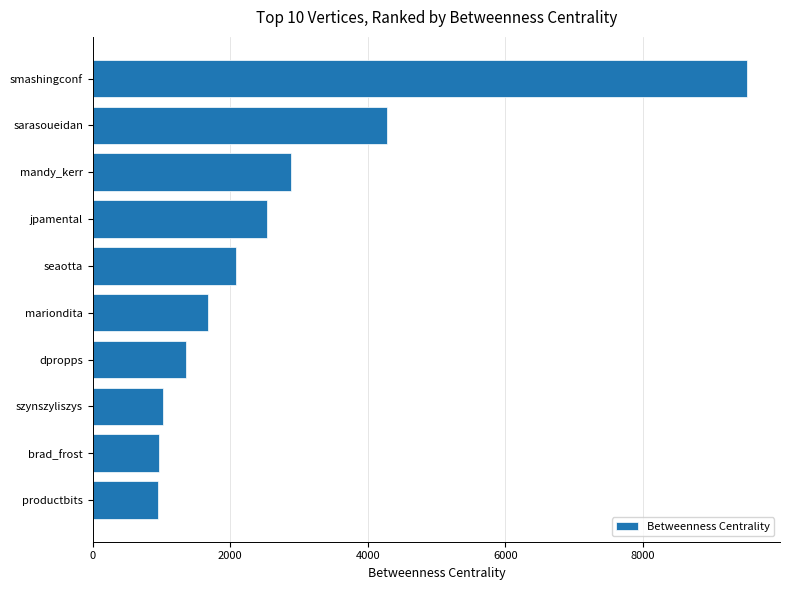

Is it true that the value at sarasoueidan is 4283.5?

True